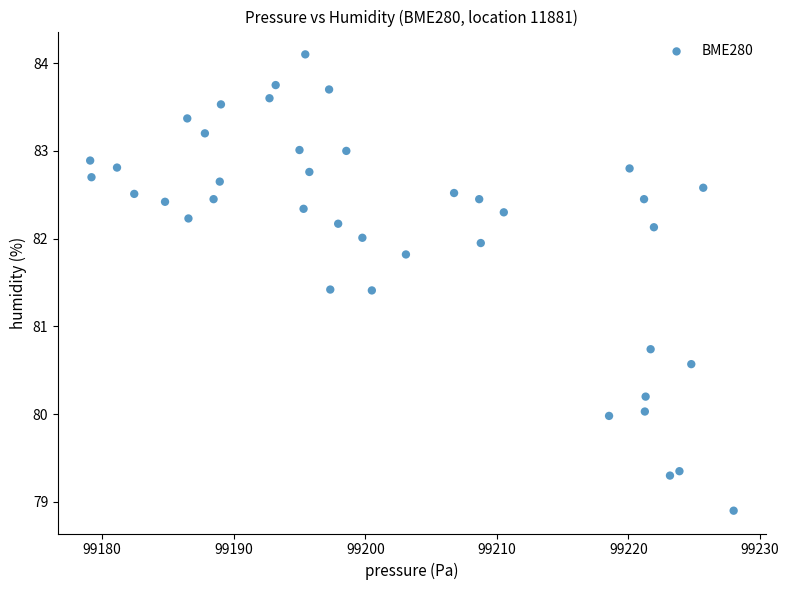

What Y value in the scatter plot is closest to 81?

80.7